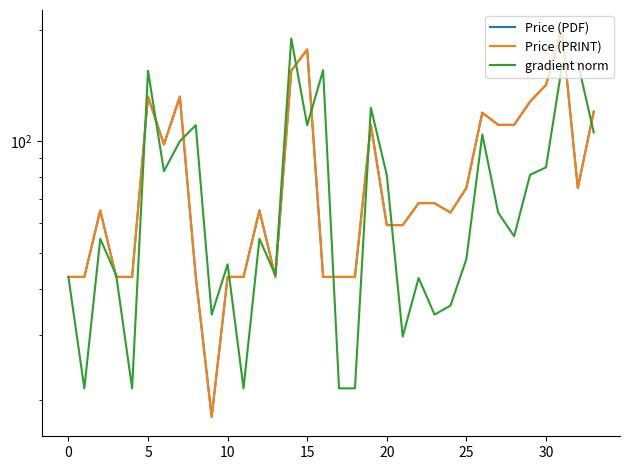

At which category does the chart reach its peak across all series?

31